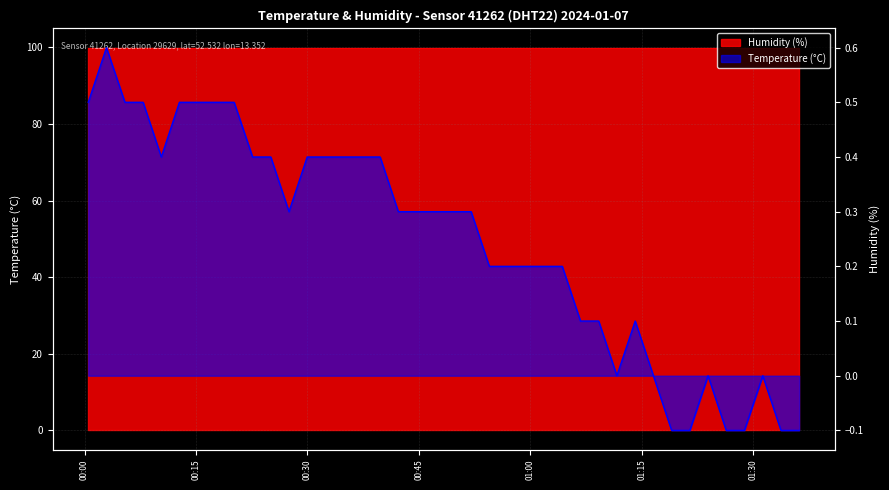

At which label does the data first exceed 0?

2024-01-07T00:00:30